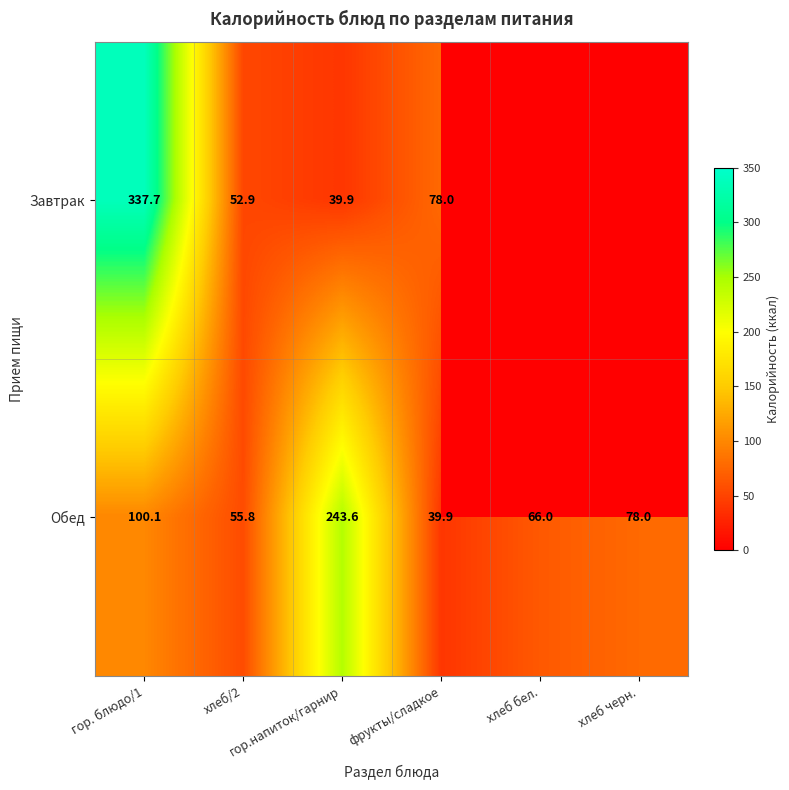

Is it true that Обед equals 142.3 at гор. блюдо/1?

False